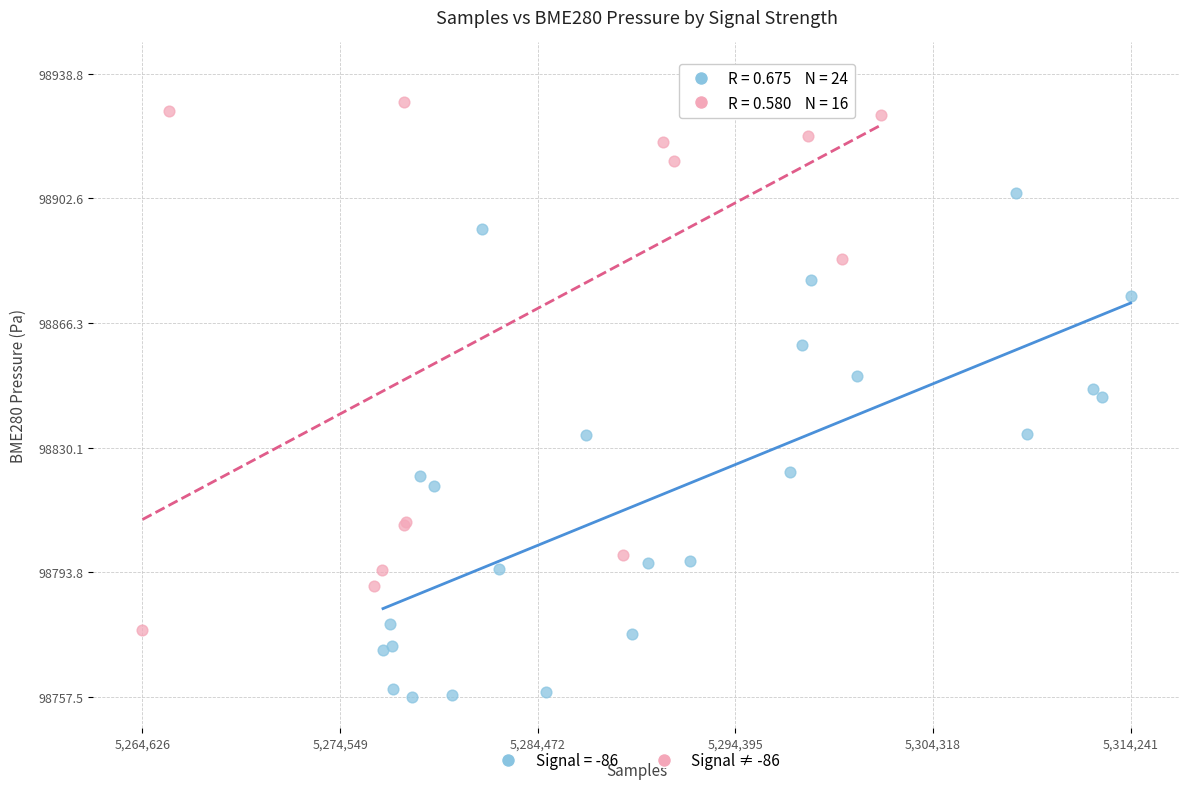

Which series contains the highest Y value?

Signal ≠ -86